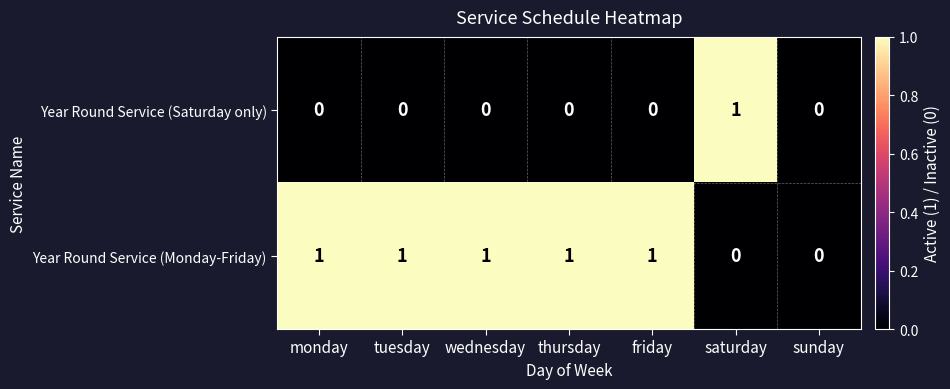

At saturday, list the series in order from largest to smallest.

Year Round Service (Saturday only), Year Round Service (Monday-Friday)